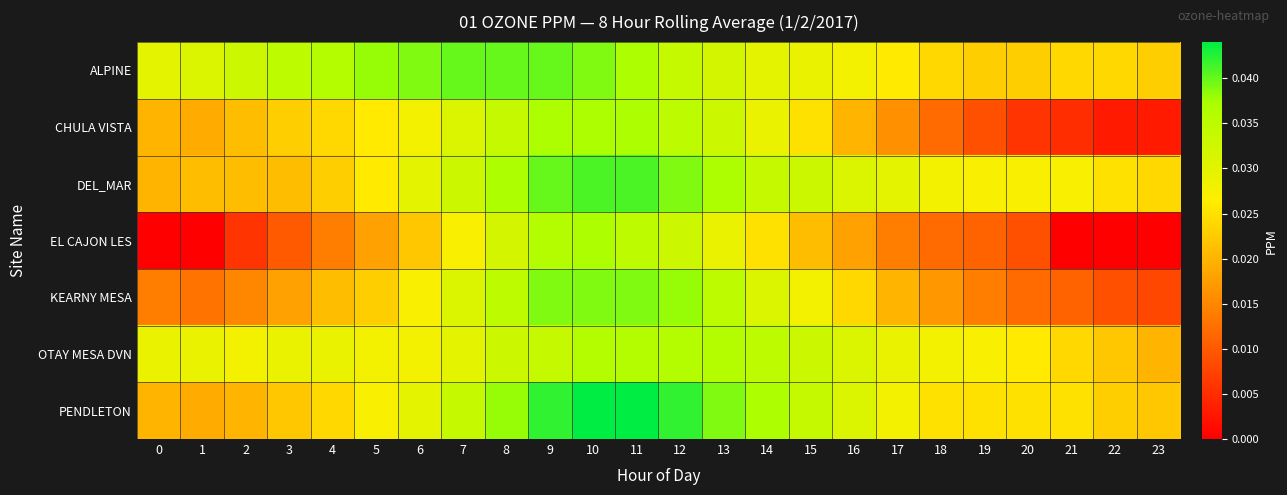

Which has a higher value, 8 or 6?

8